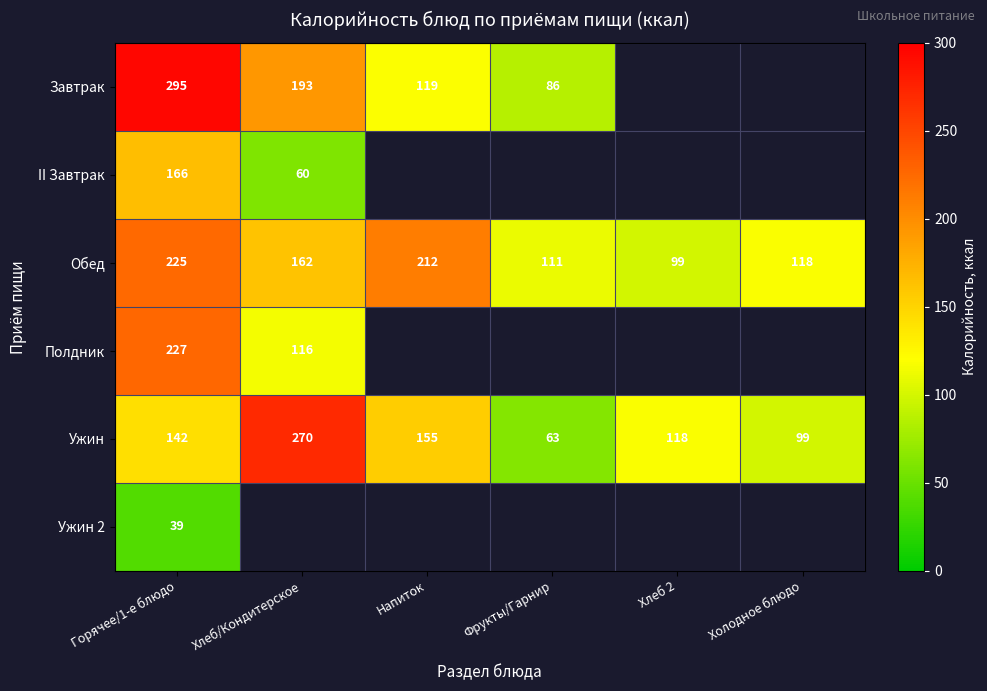

What is the maximum value shown in the chart?

295.0